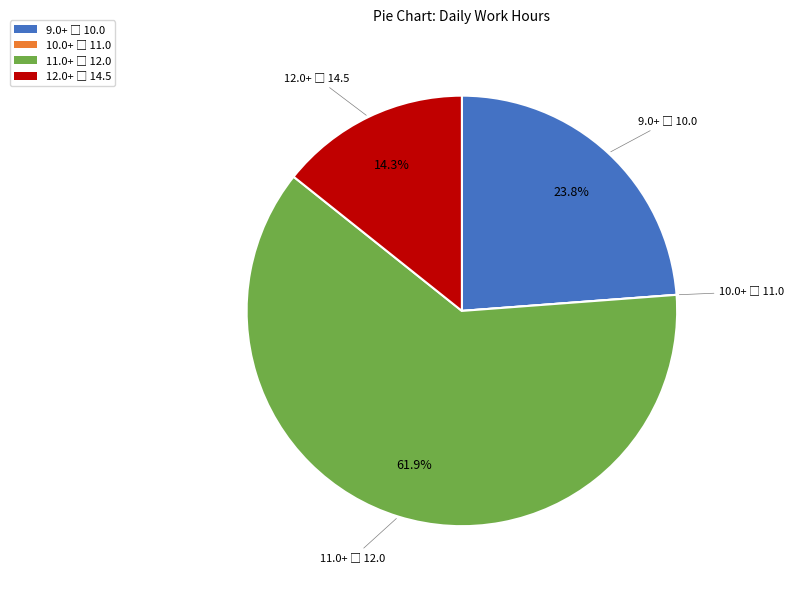

Is there any slice that represents more than half of the pie?

Yes